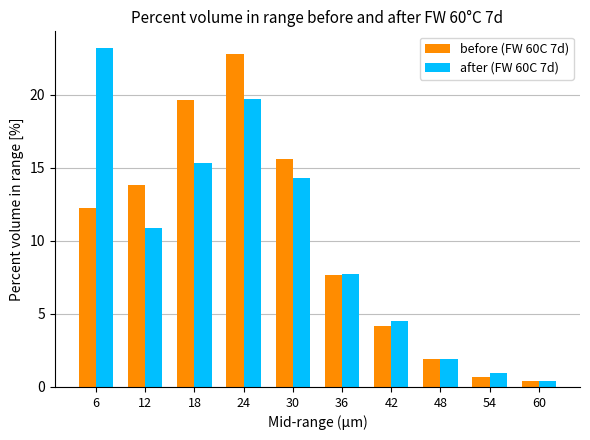

At which category is the sum across all series the highest?

24